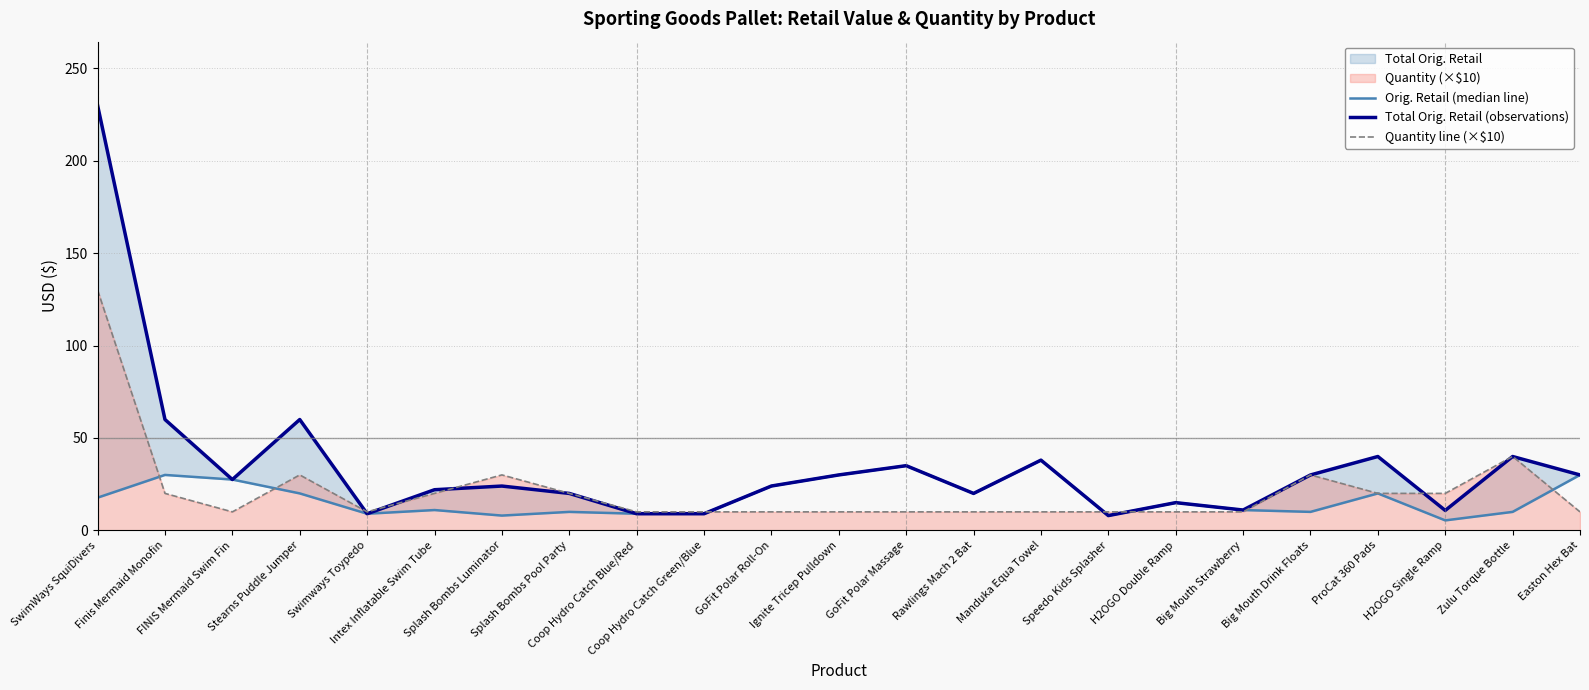

True or false: Orig. Retail (median line) has more than 1 points higher than both neighbors.

True